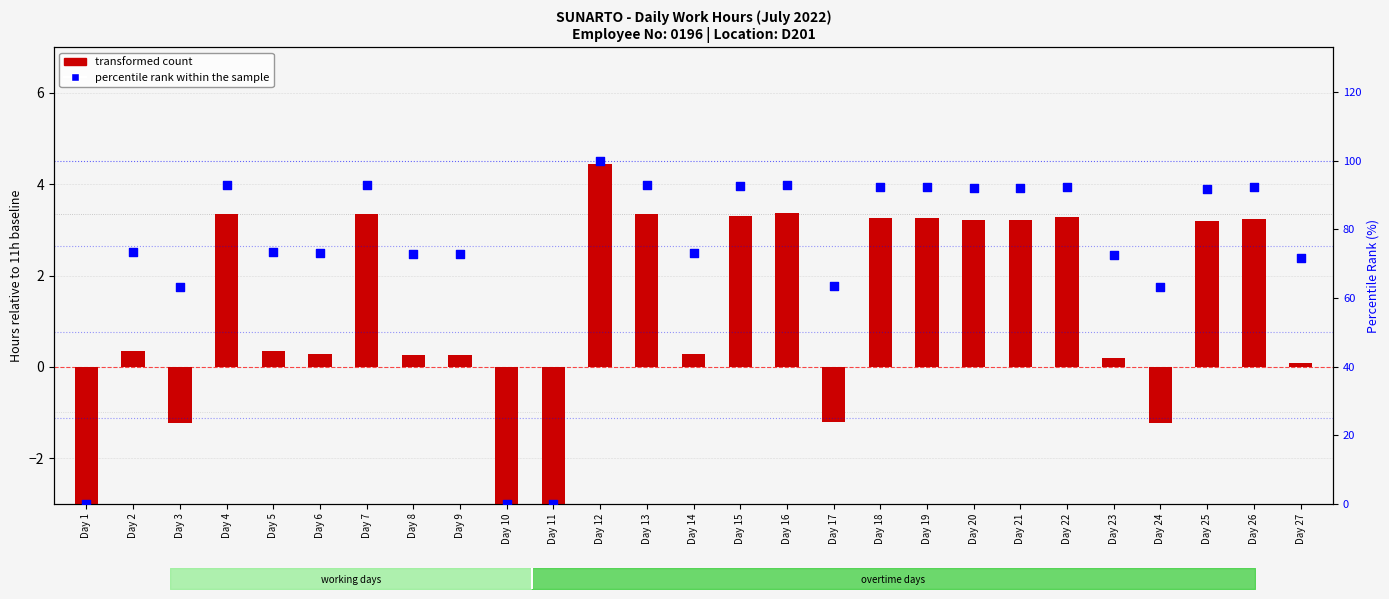

At how many categories does at least one series exceed 70?

21